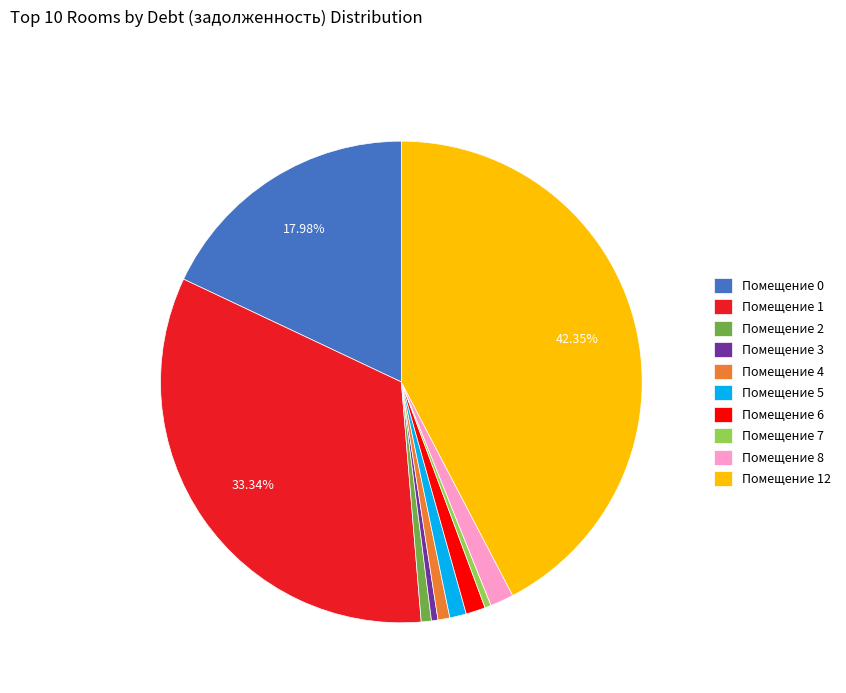

What is the ratio of the value at Помещение 1 to the value at Помещение 8?

21.1